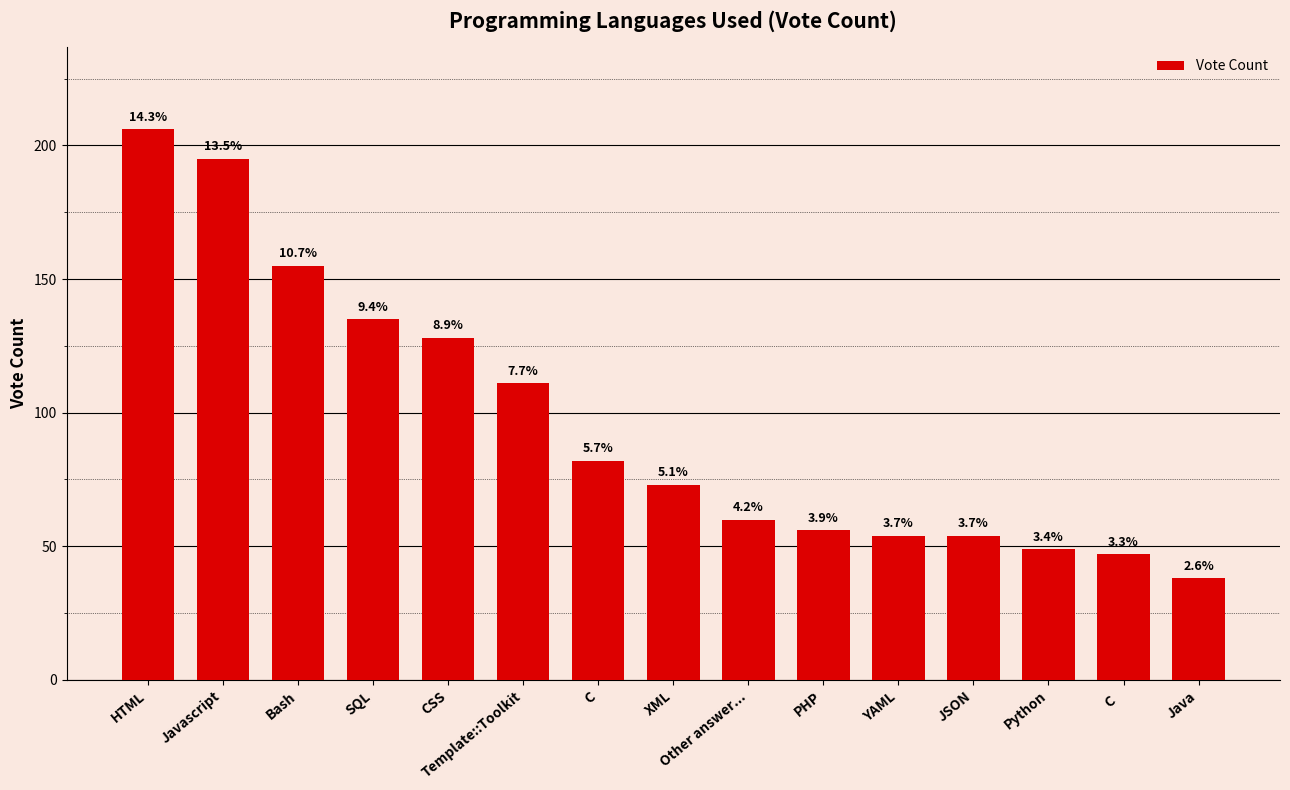

How many bars are there in total?

15